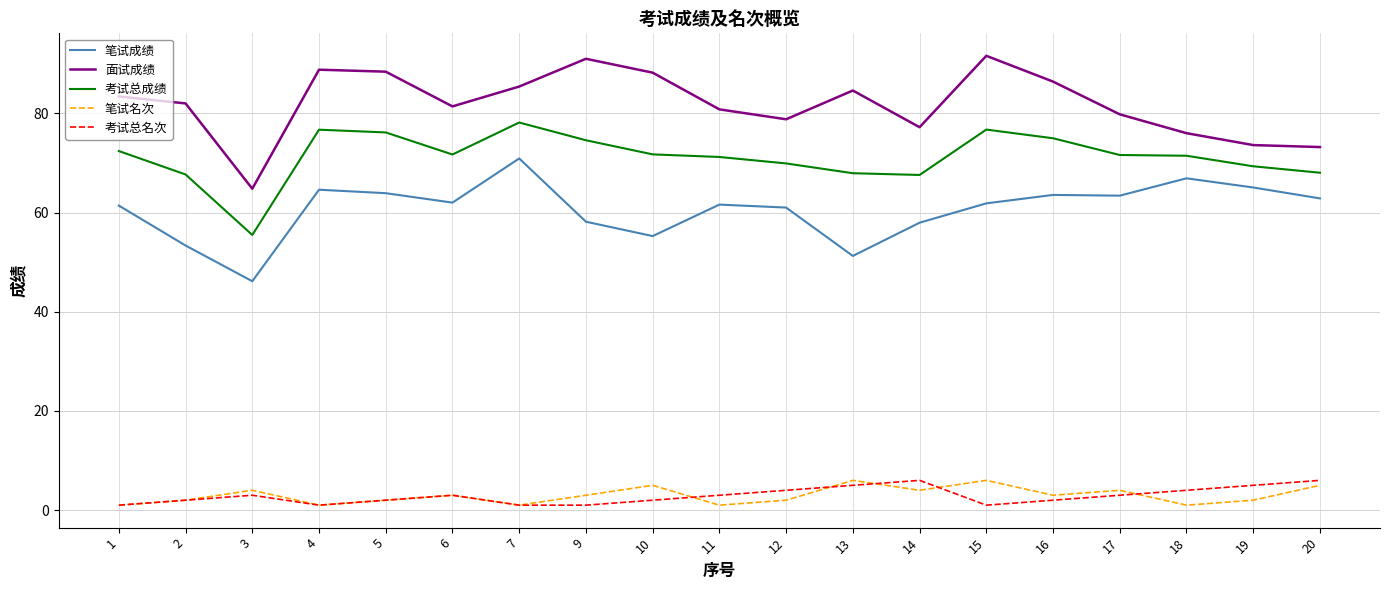

At 14, list the series in order from largest to smallest.

面试成绩, 考试总成绩, 笔试成绩, 考试总名次, 笔试名次